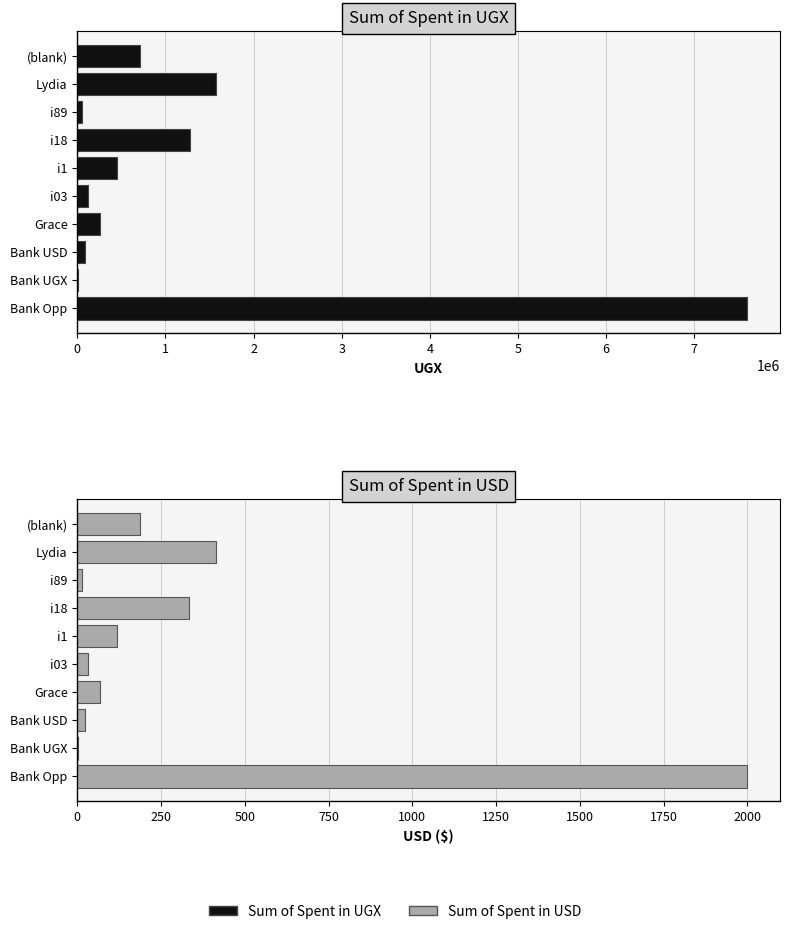

The Sum of Spent in UGX series shows 2051835.5 at Lydia. True or false?

False